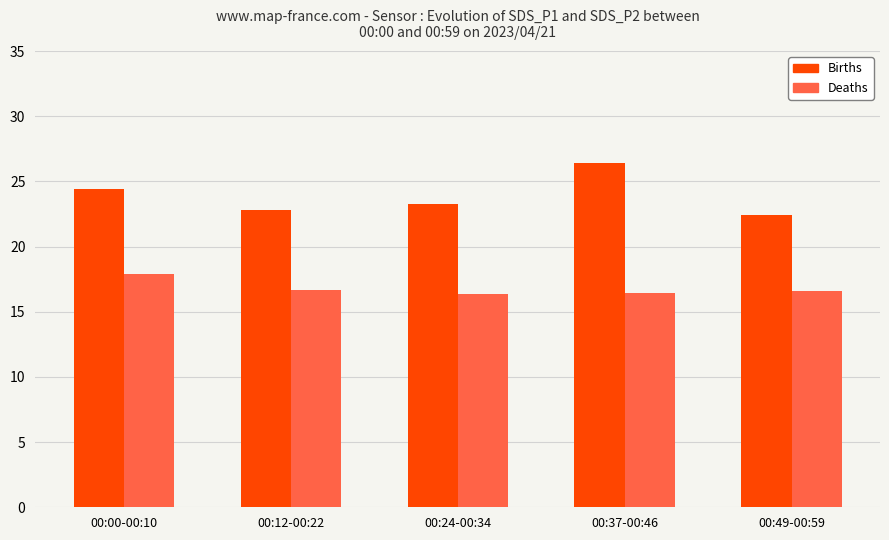

Rank the series by their average value, from lowest to highest.

Deaths, Births